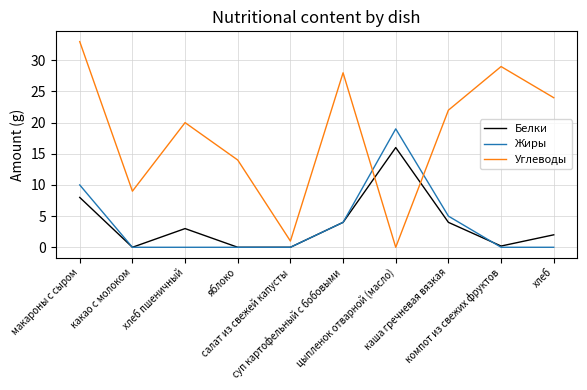

What is the maximum value shown in the chart?

33.0